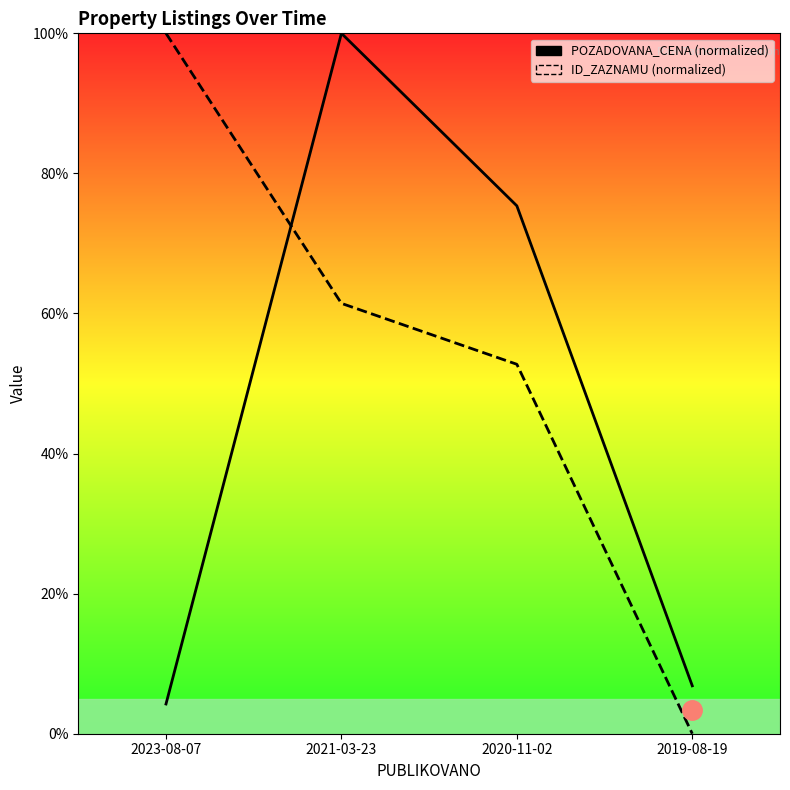

The value of POZADOVANA_CENA at 2021-03-23 is 100.0. True or false?

True